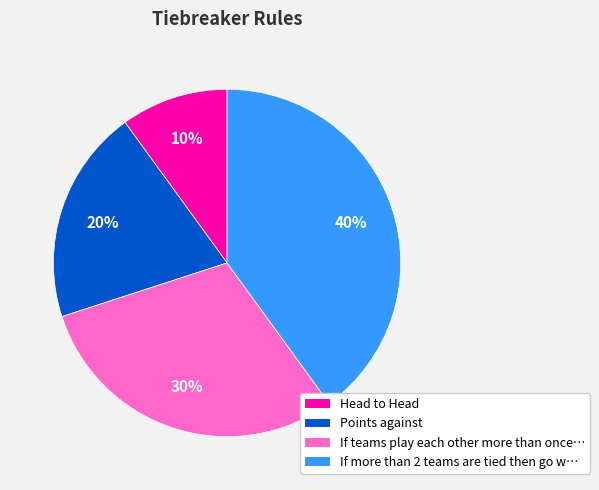

To the nearest percent, what is the average slice percentage?

25%